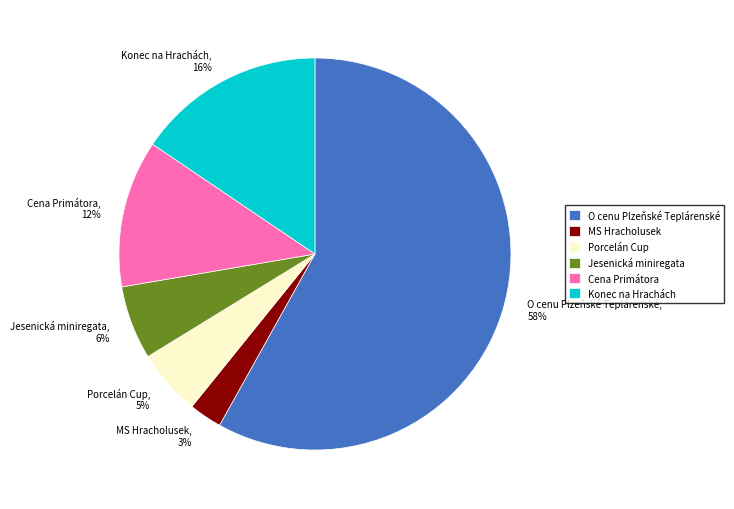

Is it true that MS Hracholusek is 3% of the pie?

True